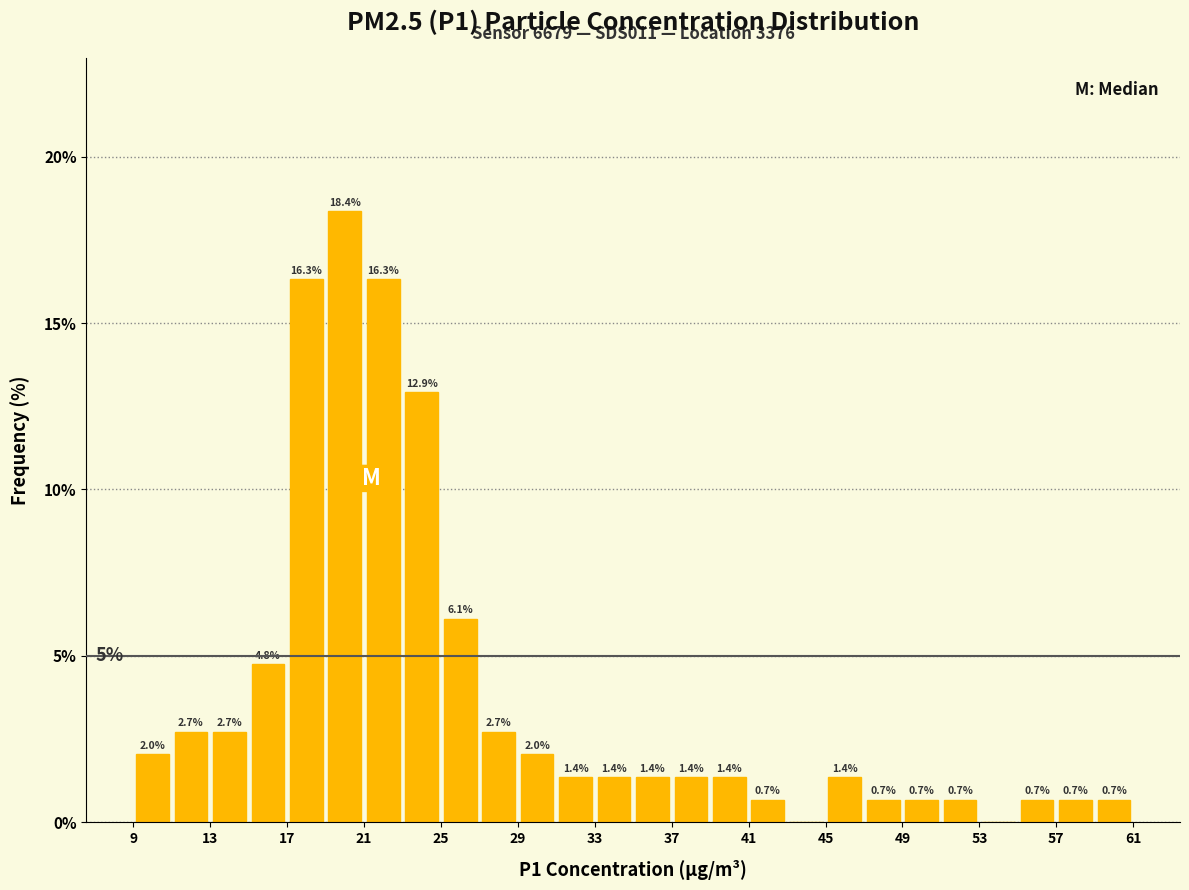

Over which range of the x-axis is the bar tallest?

19 to 21